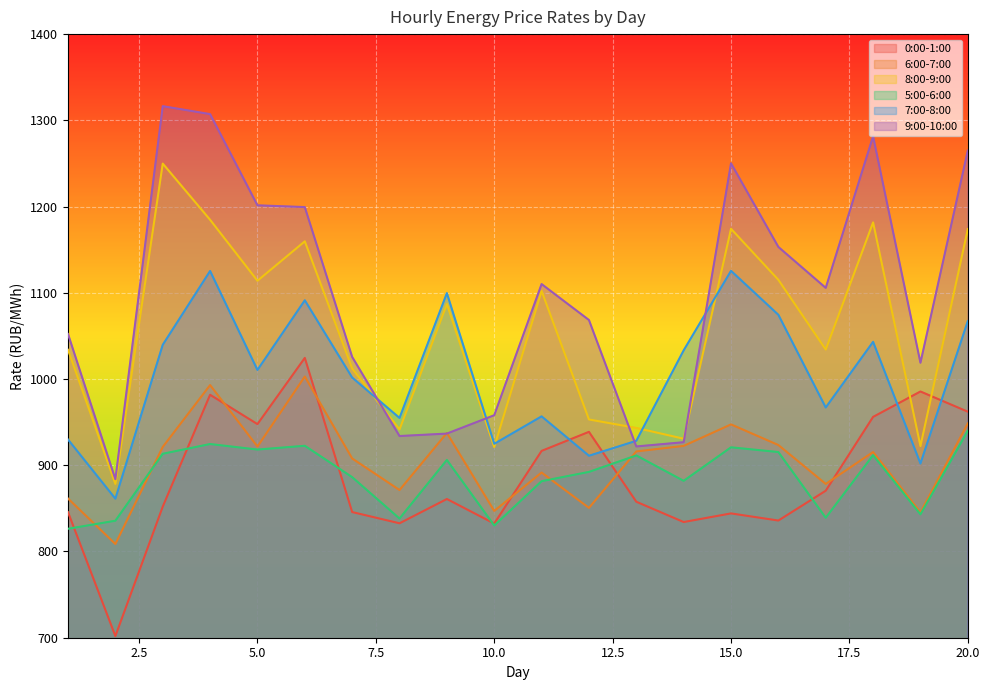

True or false: 9:00-10:00 and 6:00-7:00 cross at least once.

True